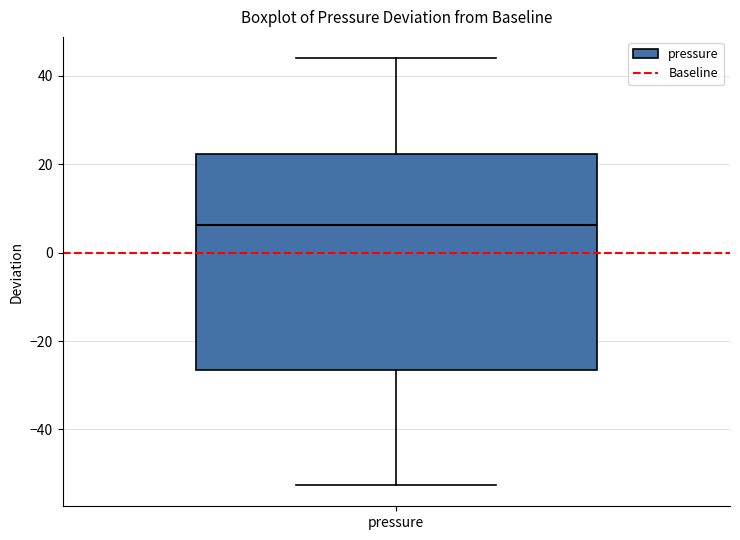

Transcribe this box plot: give where the median line is, the range the box spans, and where the two whiskers end, as read against the y-axis. The values are not printed on the chart, so give them approximately, as read against the axis.

median 6, box -26 to 22, whiskers -52 to 44